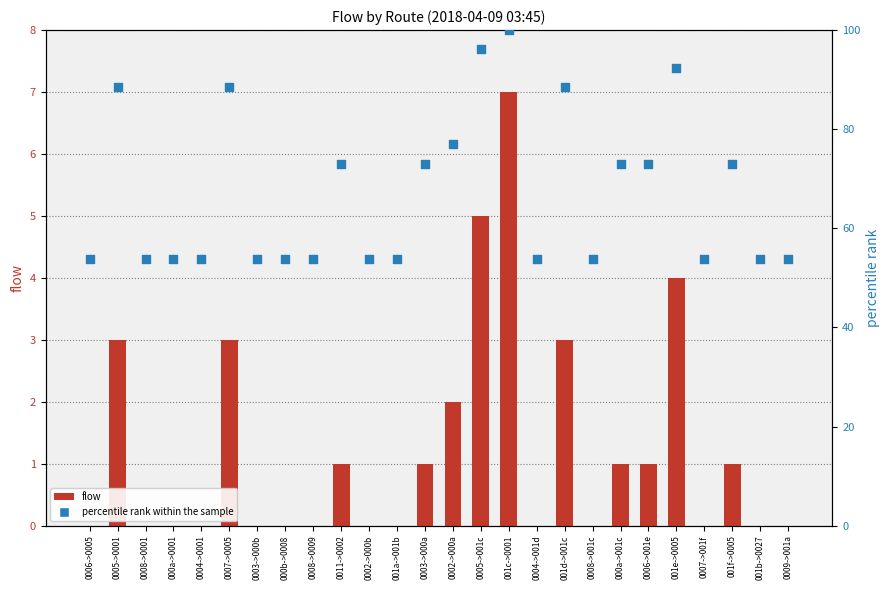

At how many categories does at least one series exceed 10?

26